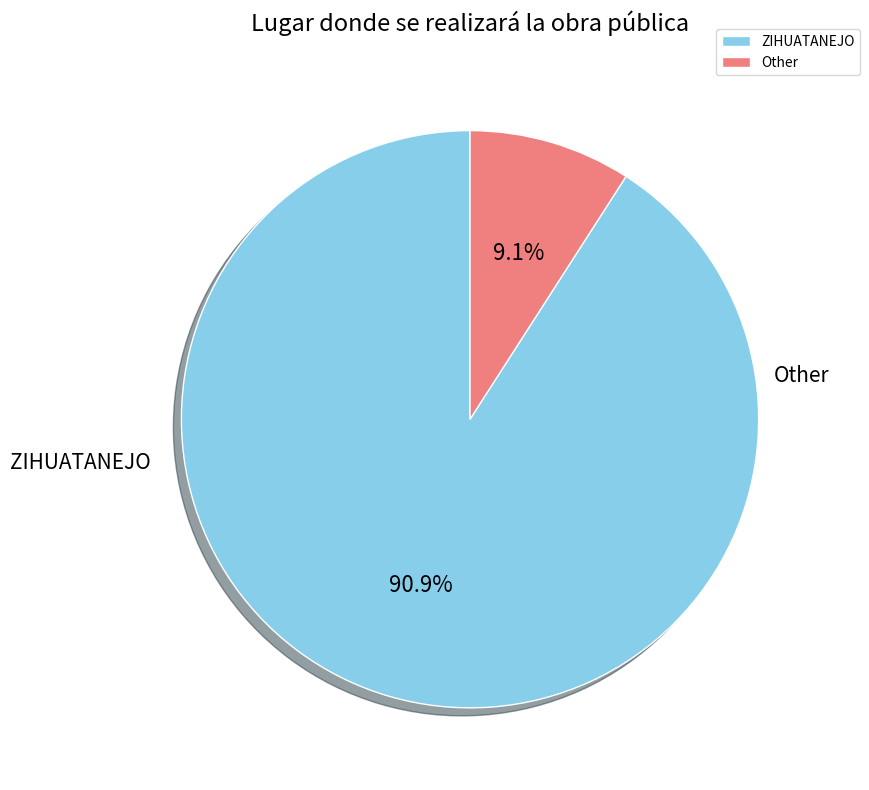

Count the number of slices in the pie.

2